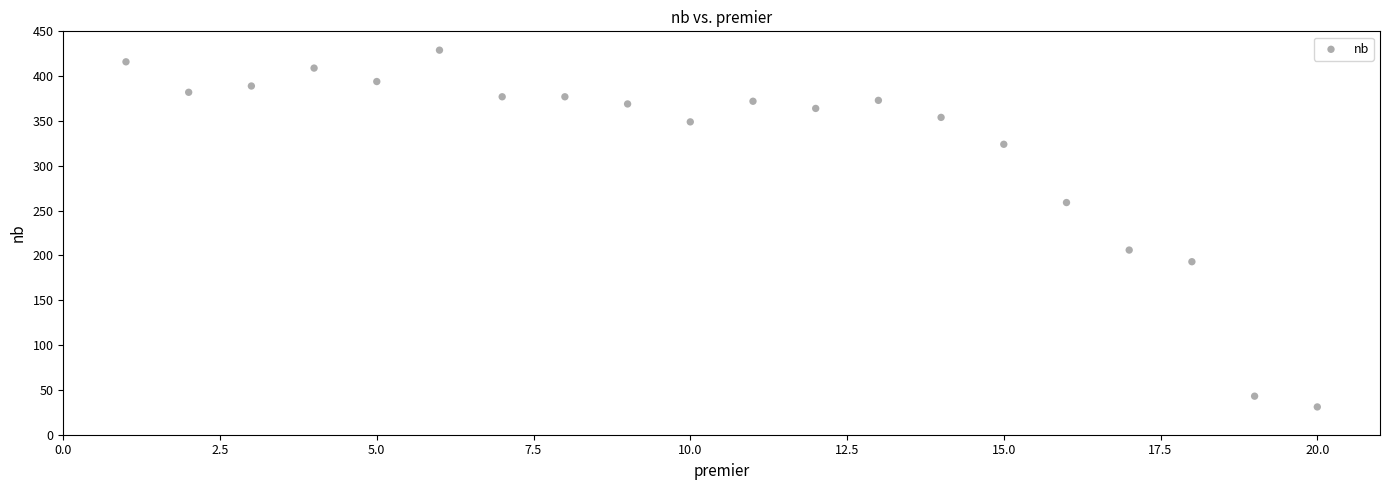

What Y value in the scatter plot is closest to 230?

206